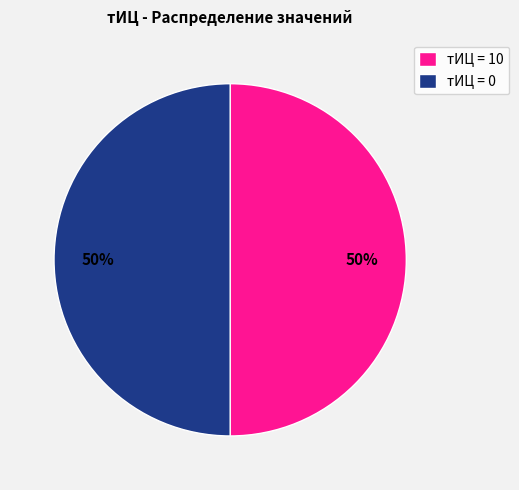

What percentage is the тИЦ = 0 slice, to the nearest percent?

50%